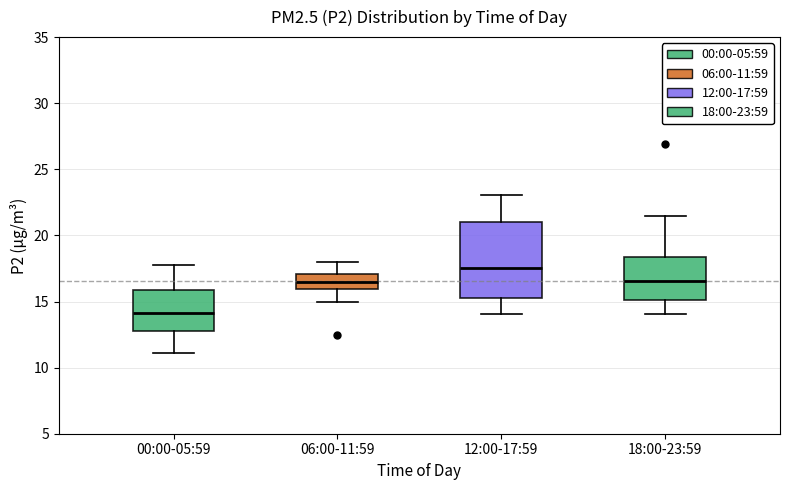

Reading left to right, transcribe this box plot: for each box, give where its median line is, the range the box spans, and where its two whiskers end, as read against the y-axis. The values are not printed on the chart, so give them approximately, as read against the axis.

00:00-05:59: median 14.0, box 13.0 to 16.0, whiskers 11.0 to 18.0
06:00-11:59: median 16.5, box 16.0 to 17.0, whiskers 15.0 to 18.0
12:00-17:59: median 17.5, box 15.5 to 21.0, whiskers 14.0 to 23.0
18:00-23:59: median 16.5, box 15.0 to 18.5, whiskers 14.0 to 21.5